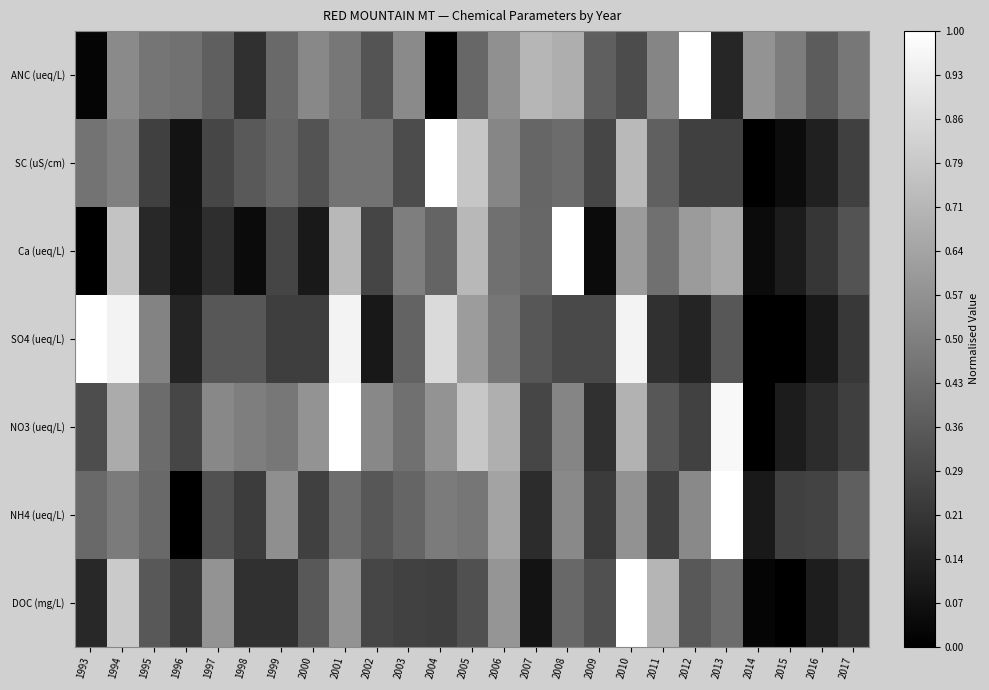

How many distinct data groups are displayed?

7